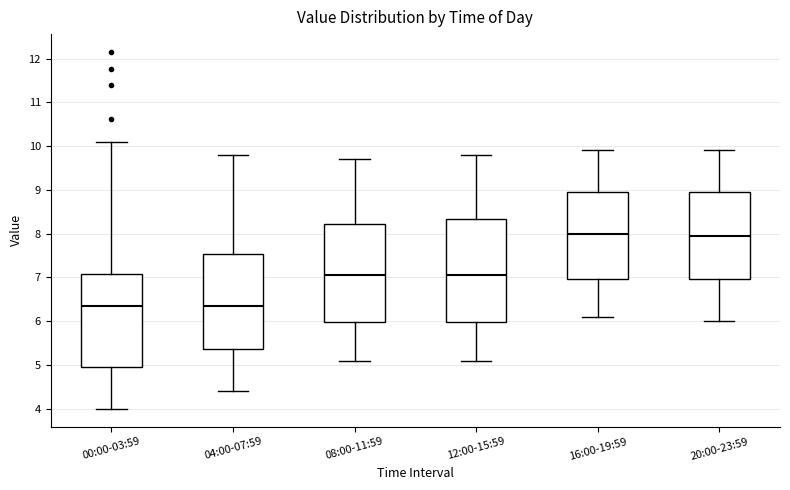

Reading left to right, read every box against the y-axis: the position of its median line, the range the box covers, and the ends of its whiskers. The values are not printed on the chart, so give them approximately, as read against the axis.

00:00-03:59: median 6.4, box 5.0 to 7.1, whiskers 4.0 to 10.1
04:00-07:59: median 6.4, box 5.4 to 7.5, whiskers 4.4 to 9.8
08:00-11:59: median 7.1, box 6.0 to 8.2, whiskers 5.1 to 9.7
12:00-15:59: median 7.1, box 6.0 to 8.3, whiskers 5.1 to 9.8
16:00-19:59: median 8.0, box 7.0 to 9.0, whiskers 6.1 to 9.9
20:00-23:59: median 8.0, box 7.0 to 9.0, whiskers 6.0 to 9.9